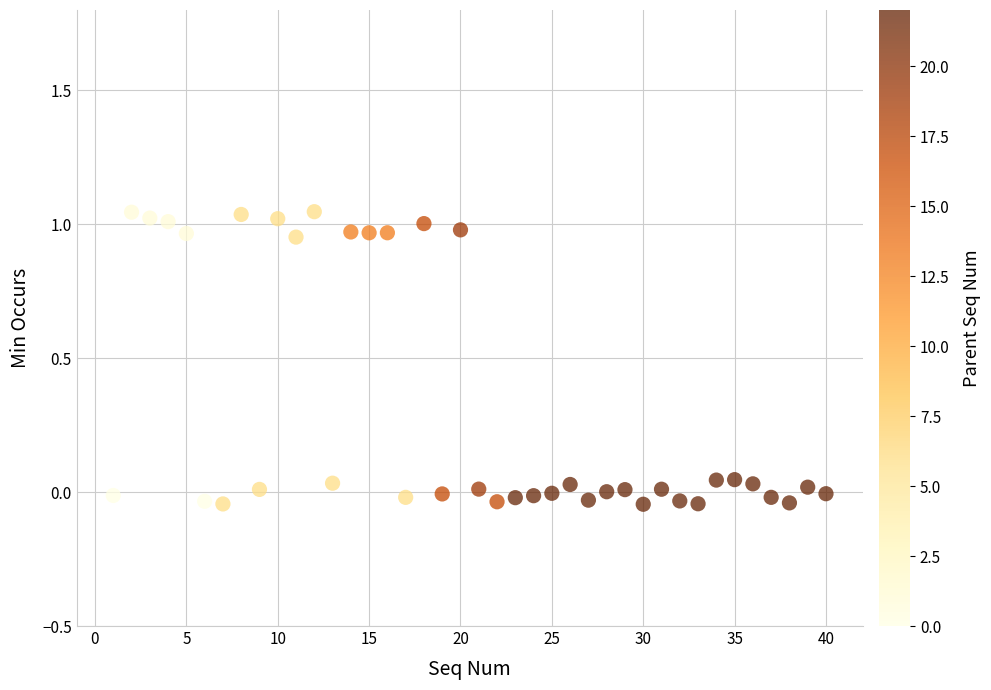

What is the range of X values (max minus min)?

39.0